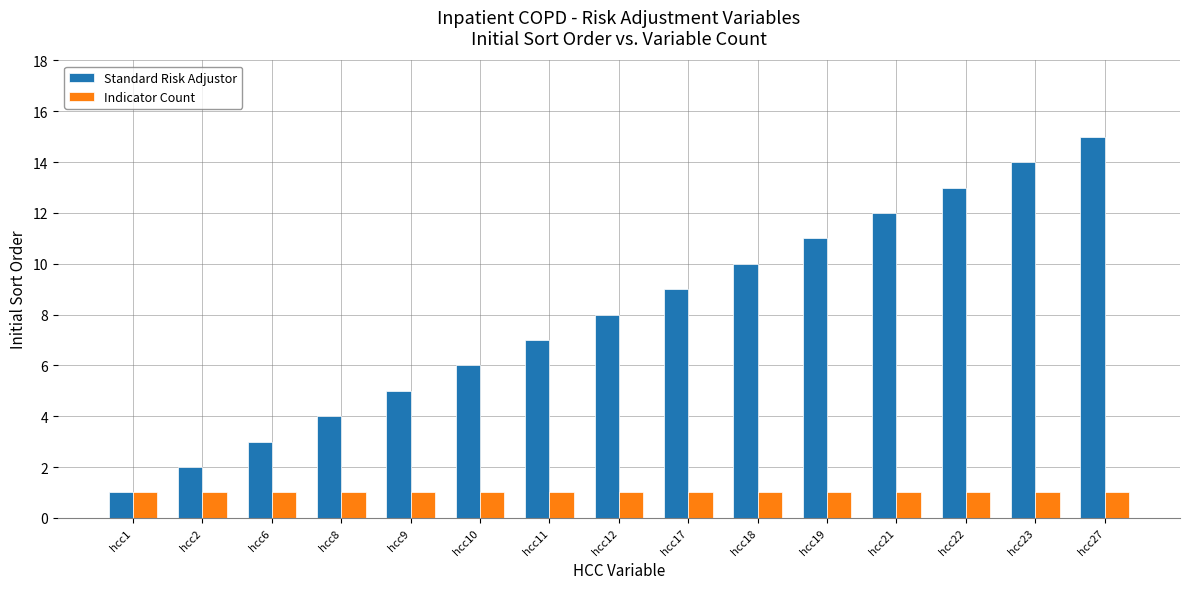

What is the value of the Standard Risk Adjustor bar at the 14th from the left?

14